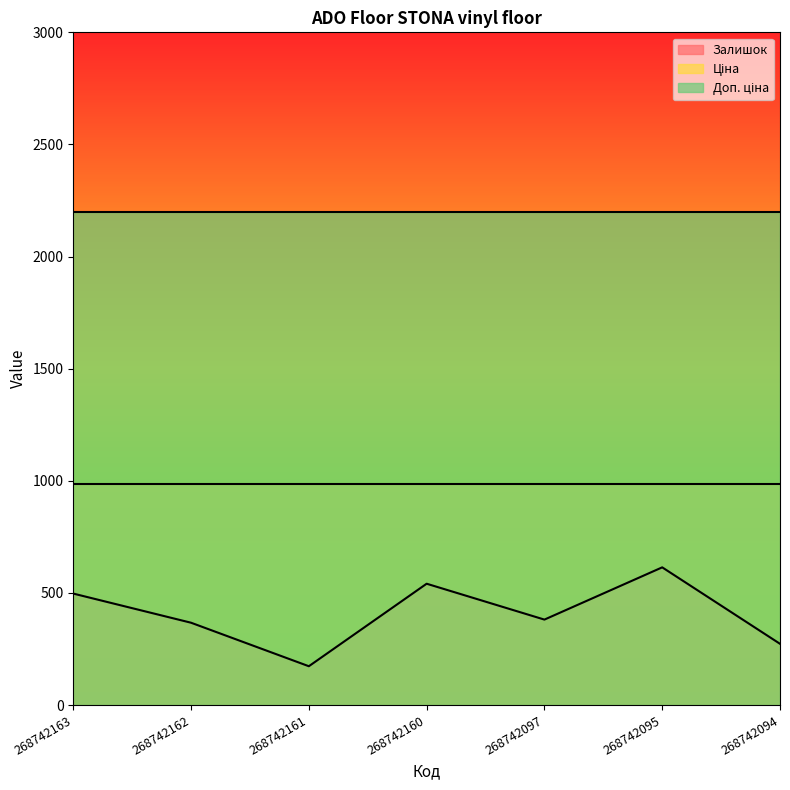

How many series are shown in this chart?

3